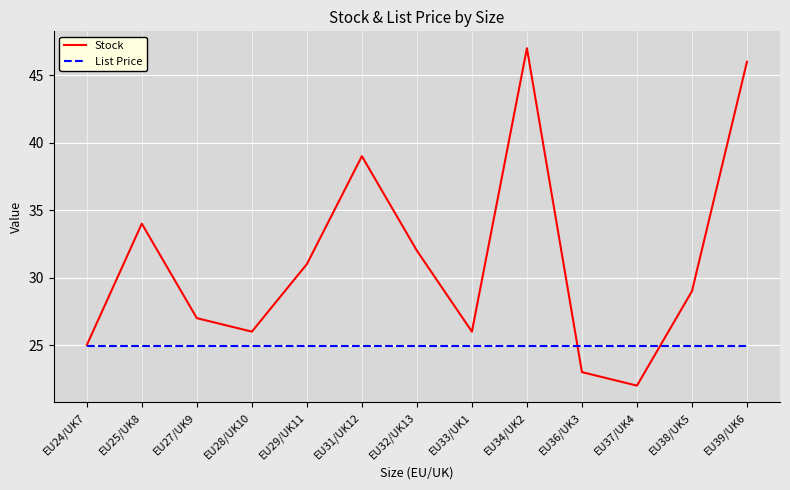

The List Price series shows 41.5 at EU32/UK13. True or false?

False